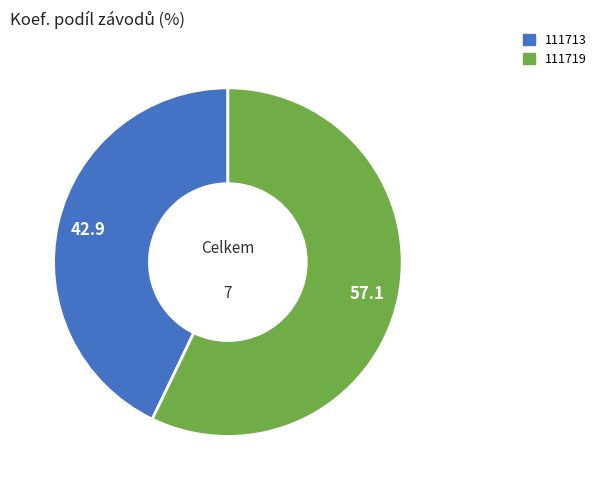

Is the sum of 111719 and 111713 greater than half?

Yes